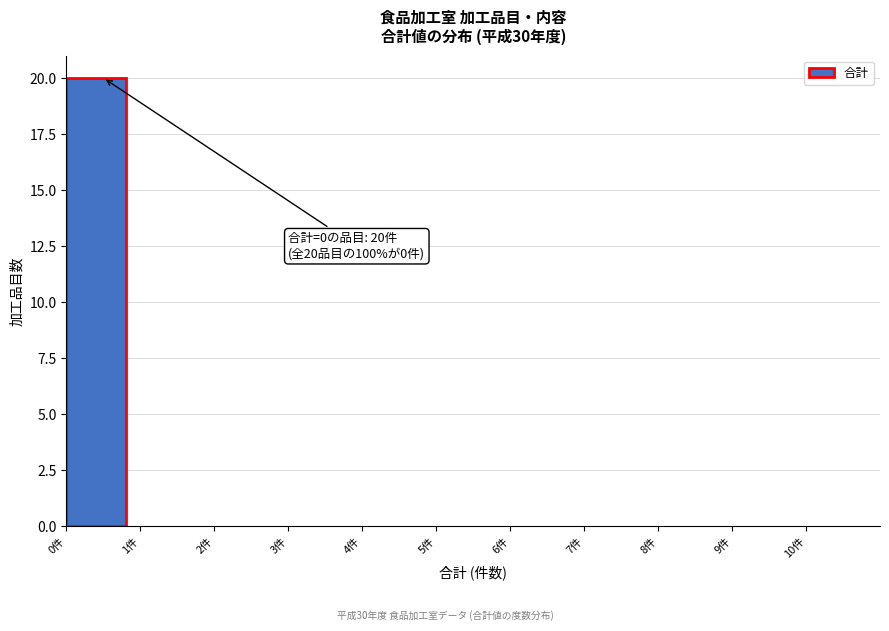

Which range on the x-axis has the tallest bar?

0 to 1